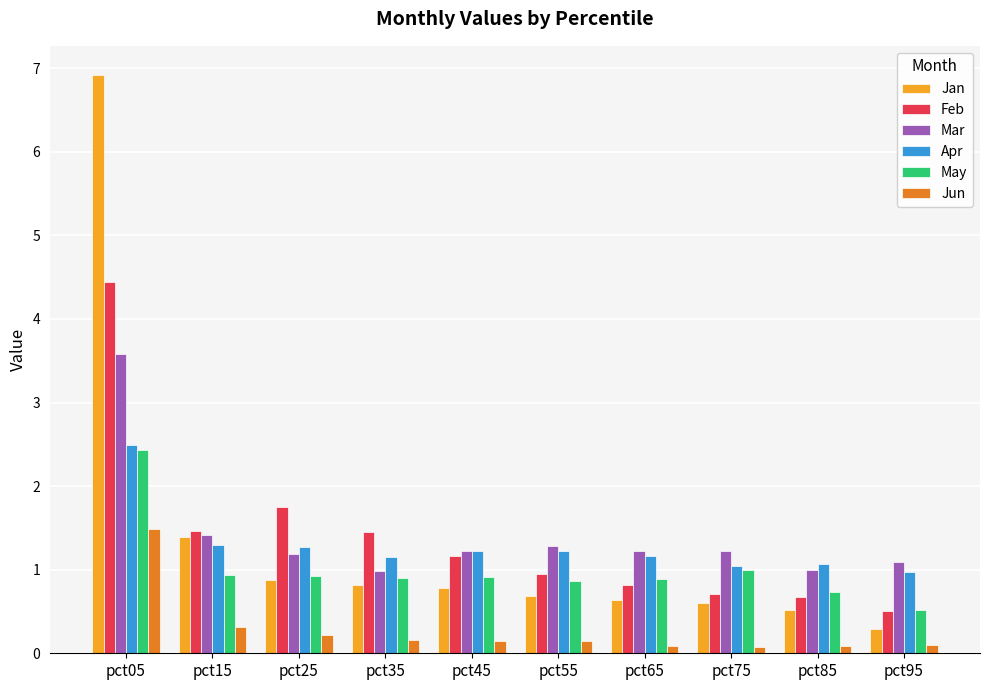

What is the maximum value shown in the chart?

6.9